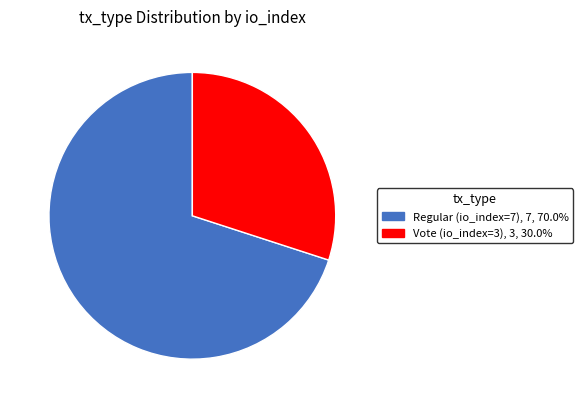

Which has a higher value, Vote (io_index=3) or Regular (io_index=7)?

Regular (io_index=7)